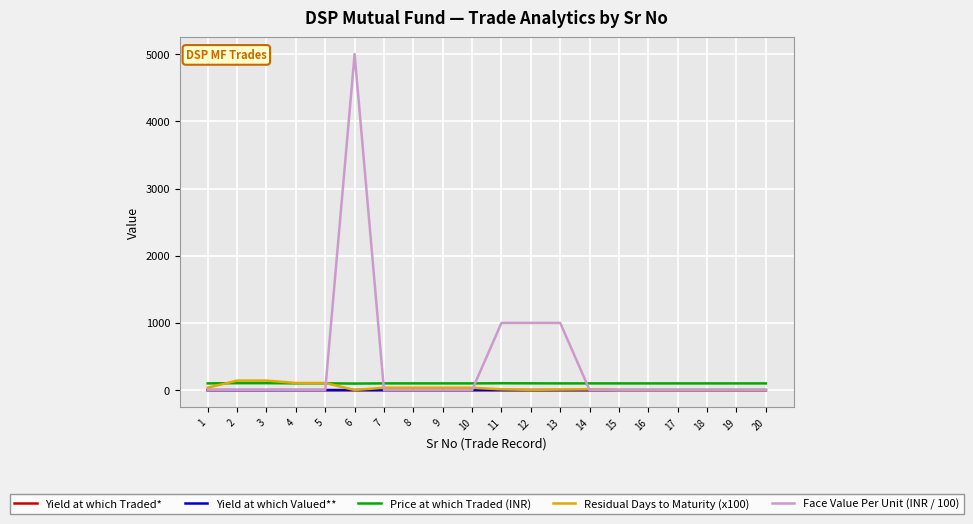

The Price at which Traded (INR) series shows 100.0 at 19. True or false?

True